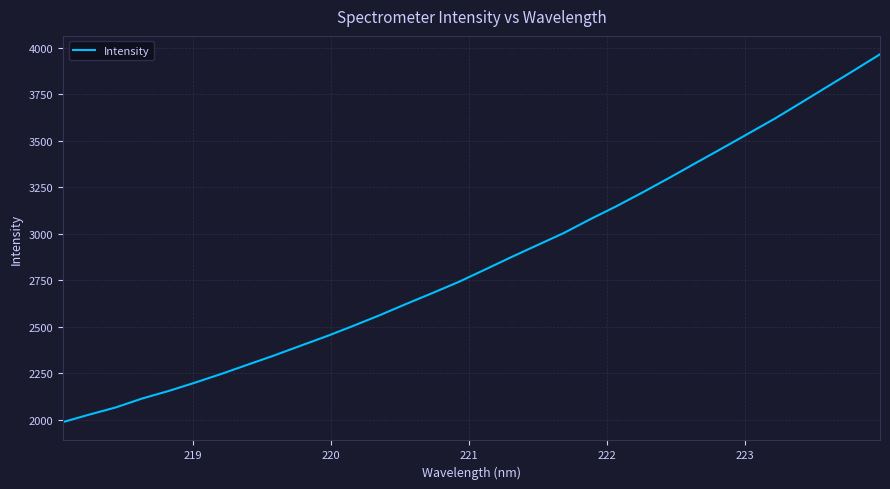

What is the difference between the maximum and minimum values?

1976.0